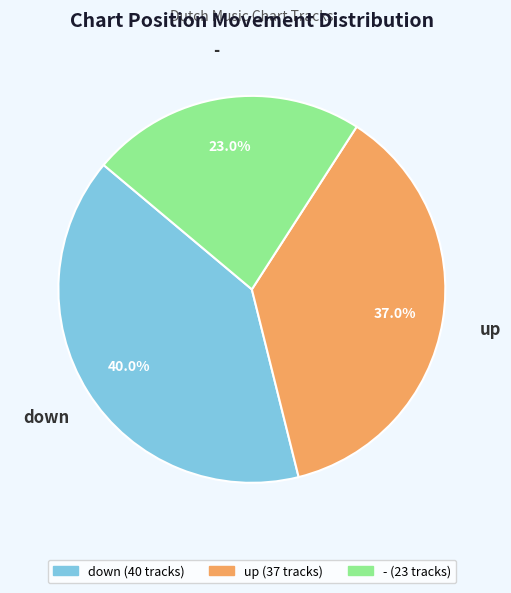

Approximately how many times larger is the value at up compared to -?

1.6